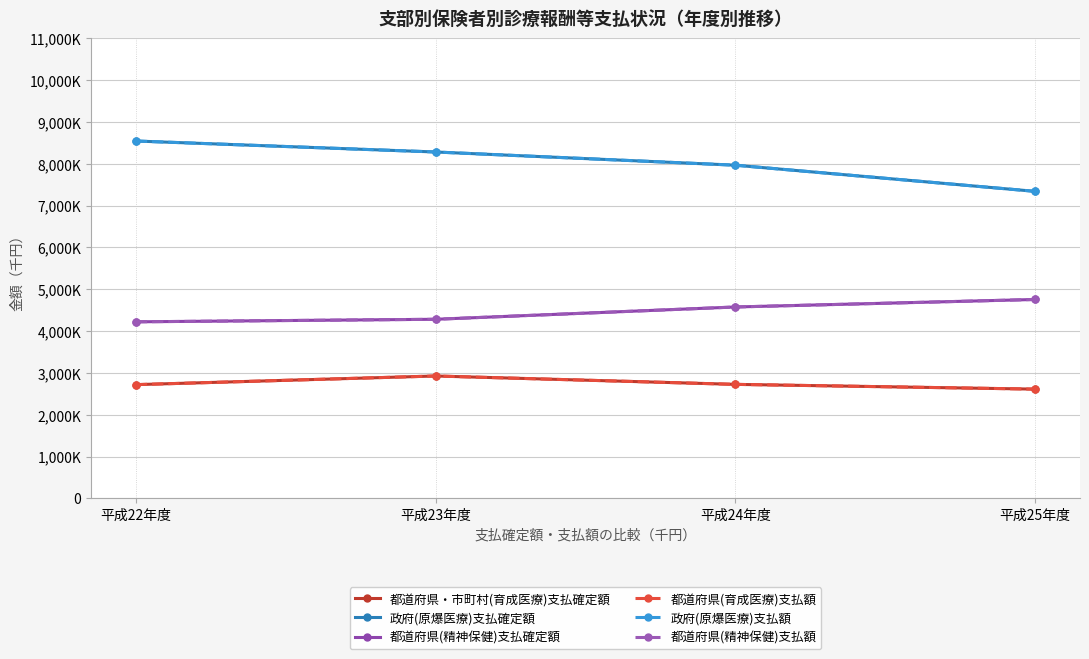

Which label corresponds to the largest value in the chart?

平成22年度